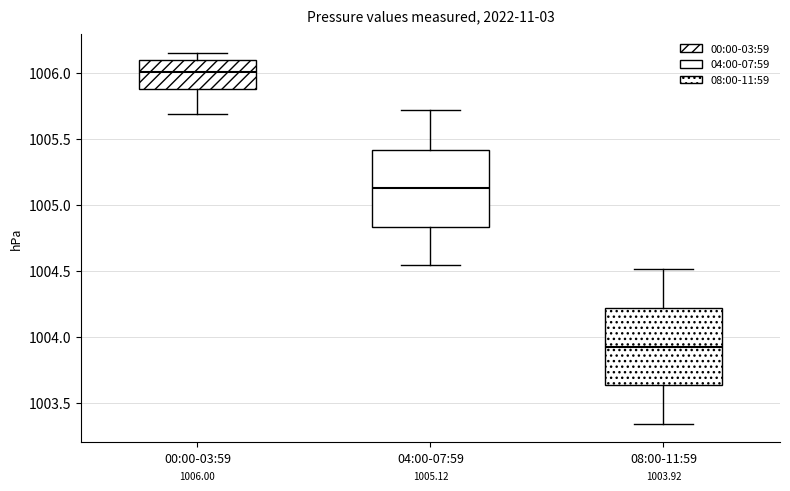

Which box has the lowest median line?

08:00-11:59